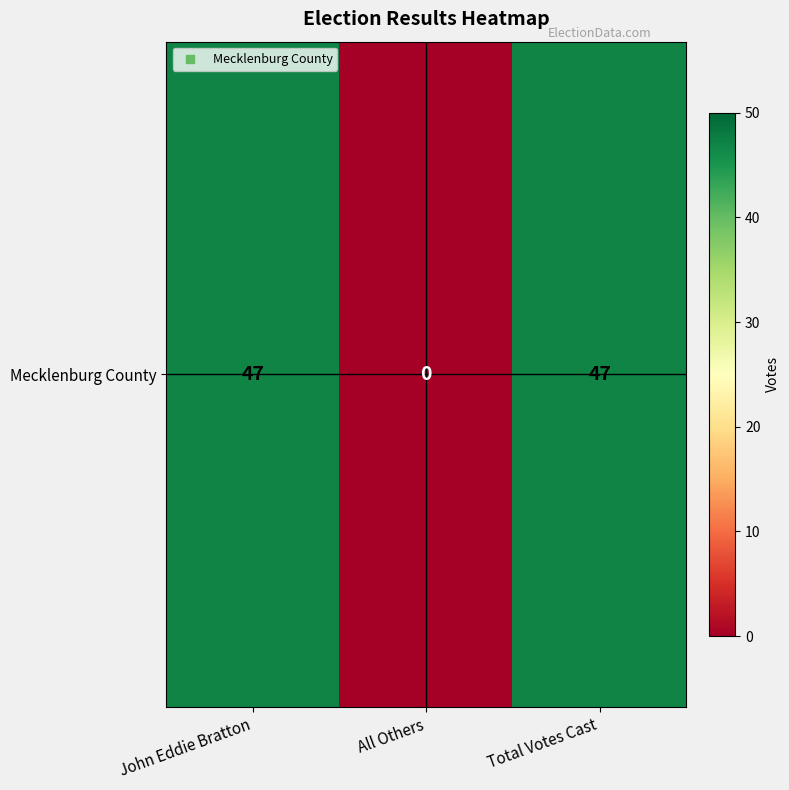

Between Total Votes Cast and John Eddie Bratton, which is larger?

Total Votes Cast